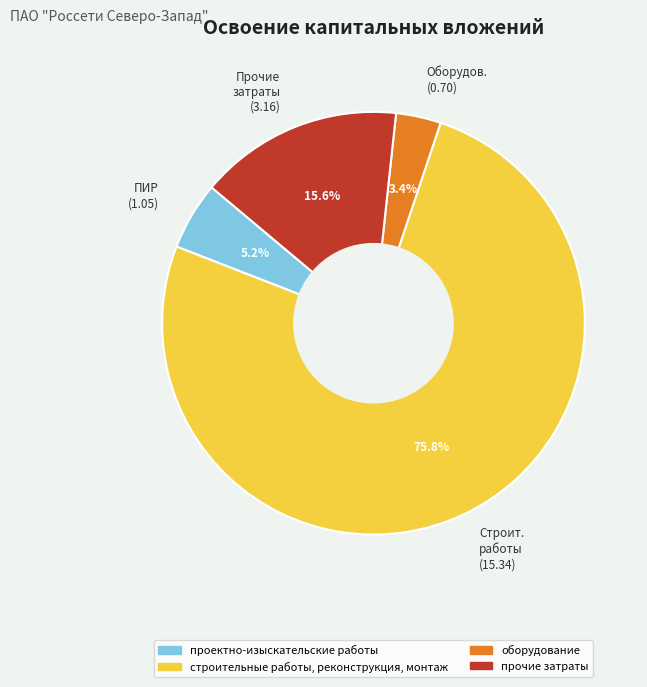

Which slice is the smallest?

Оборудов. (0.70)